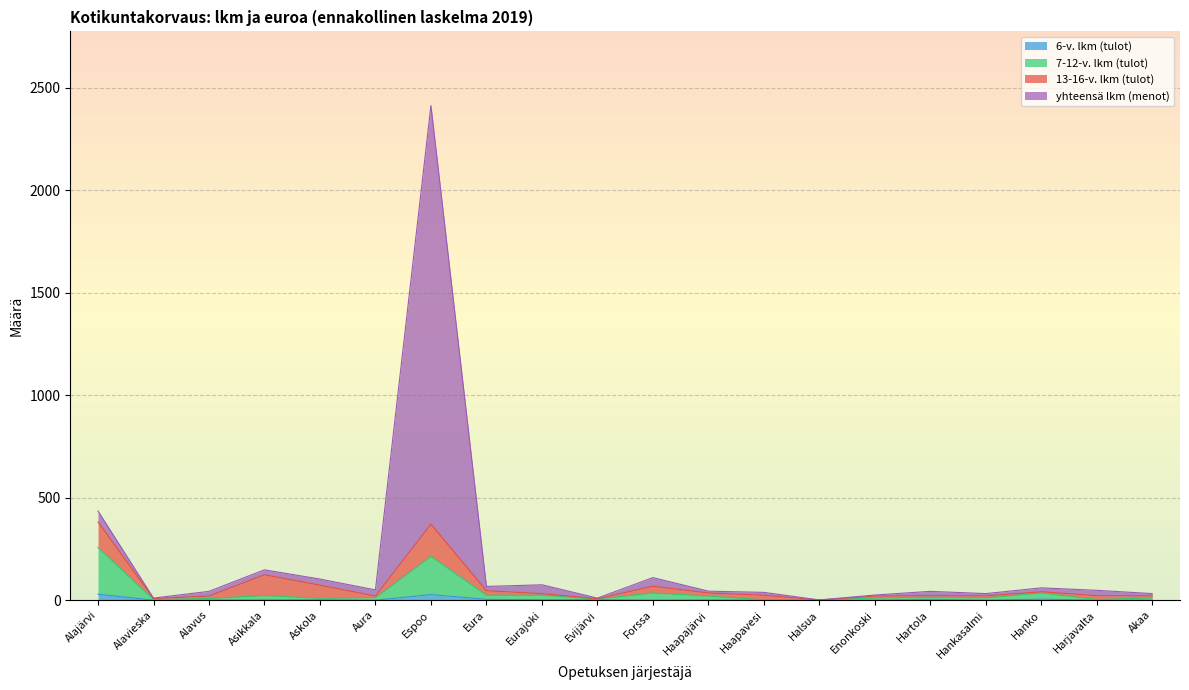

Which series has the largest range (max minus min)?

yhteensä lkm (menot)